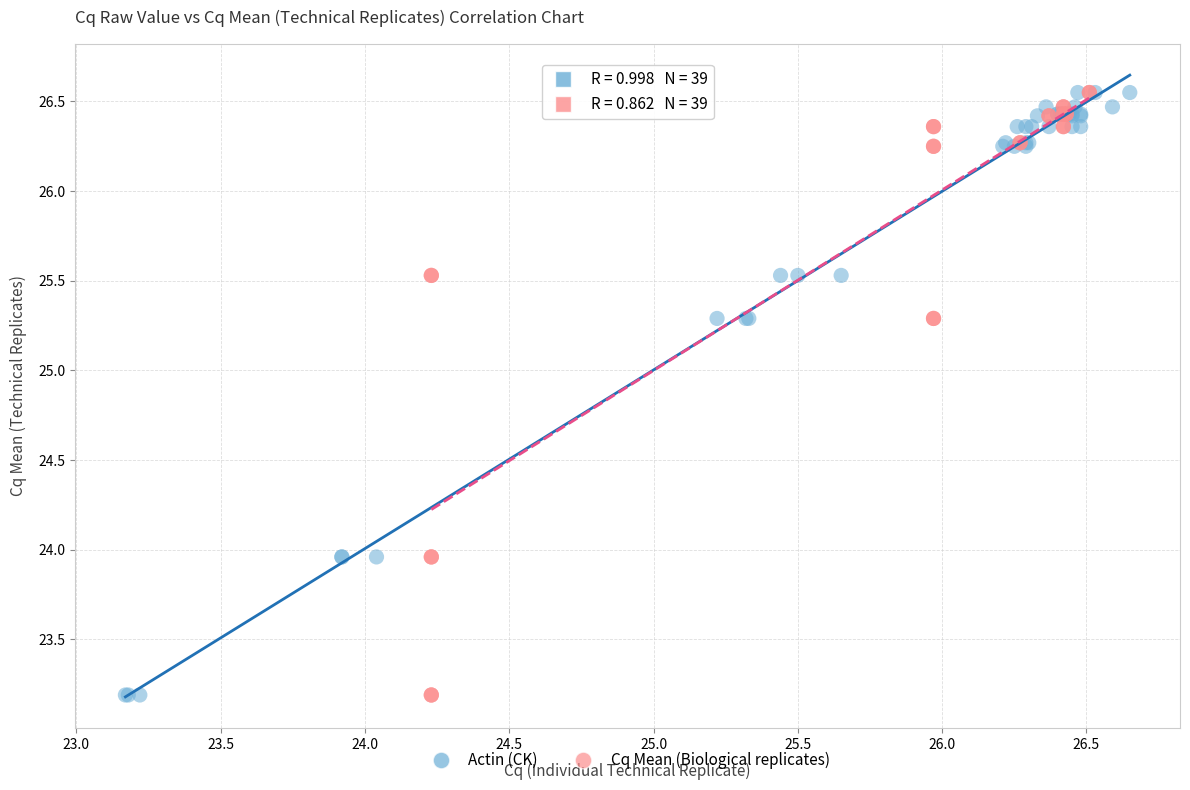

What are all the series names shown in the legend?

Actin (CK), Cq Mean (Biological replicates)